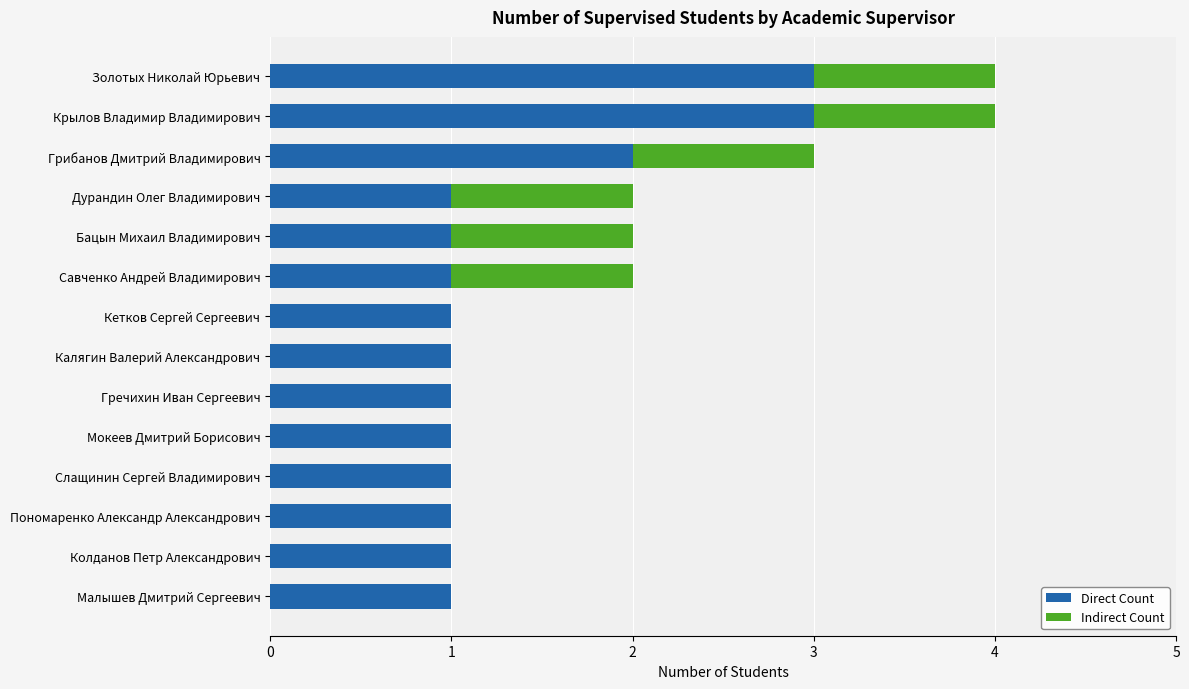

The Direct Count series shows 1 at Мокеев Дмитрий Борисович. True or false?

True